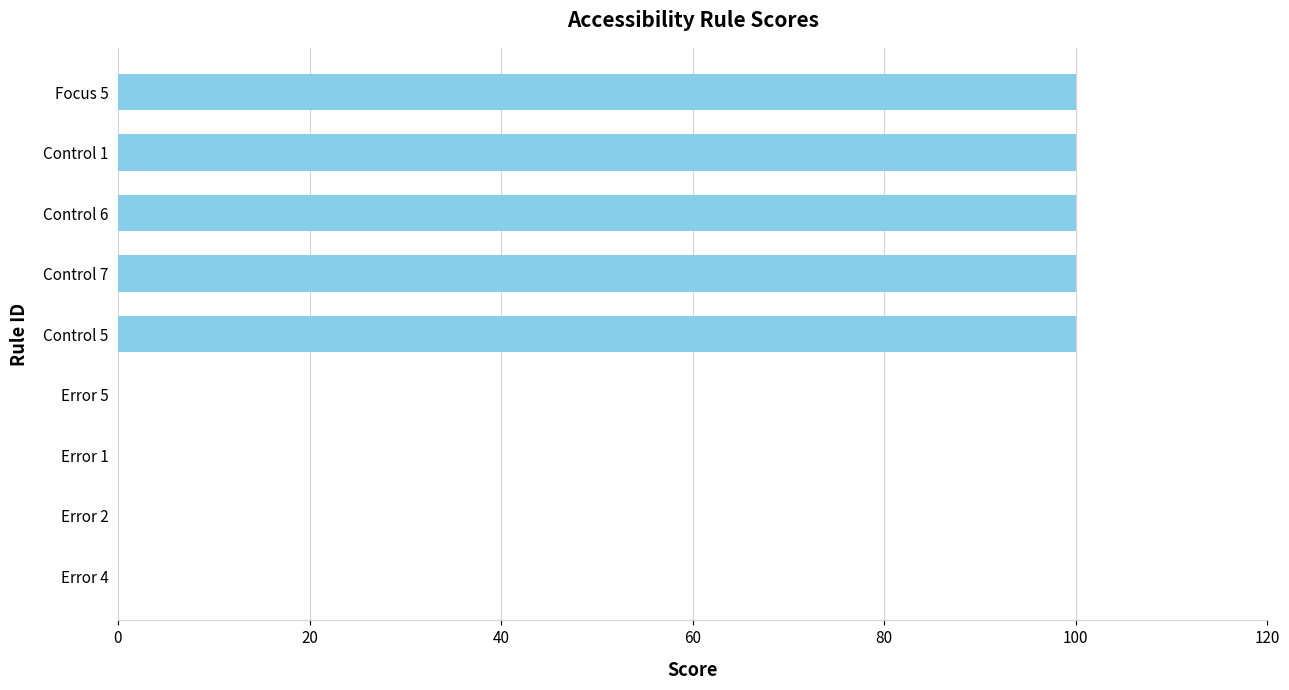

The value at Error 2 is 0. True or false?

True